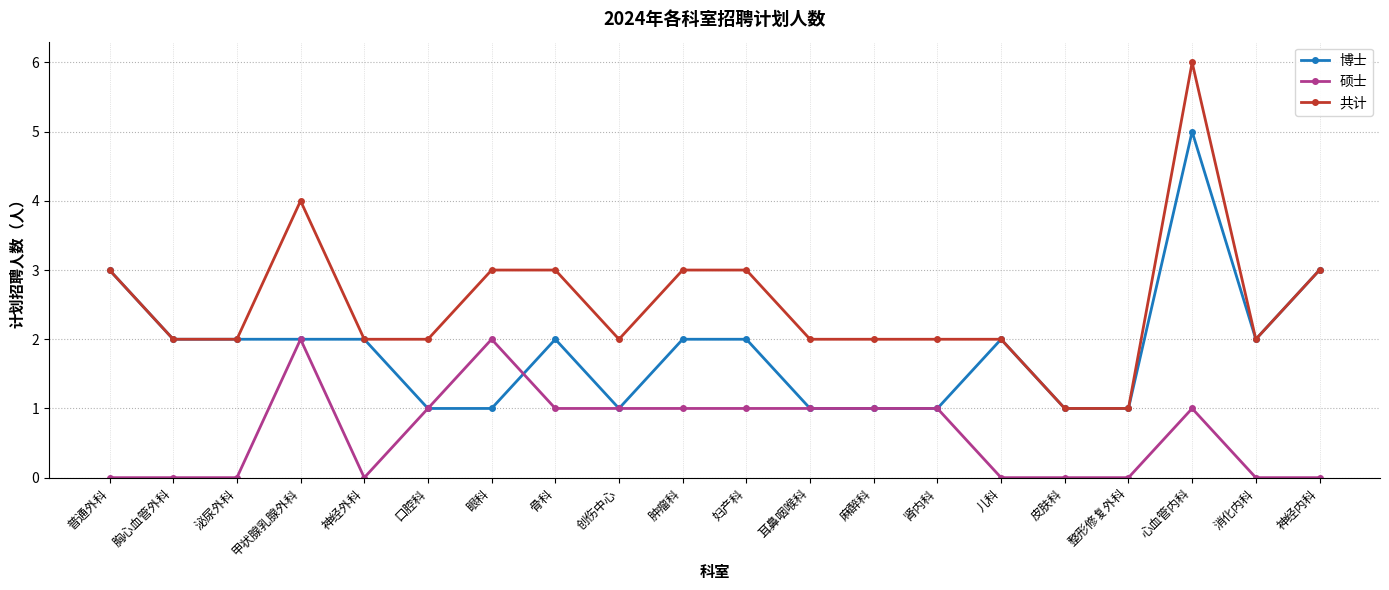

What value does the 博士 series have at 皮肤科?

1